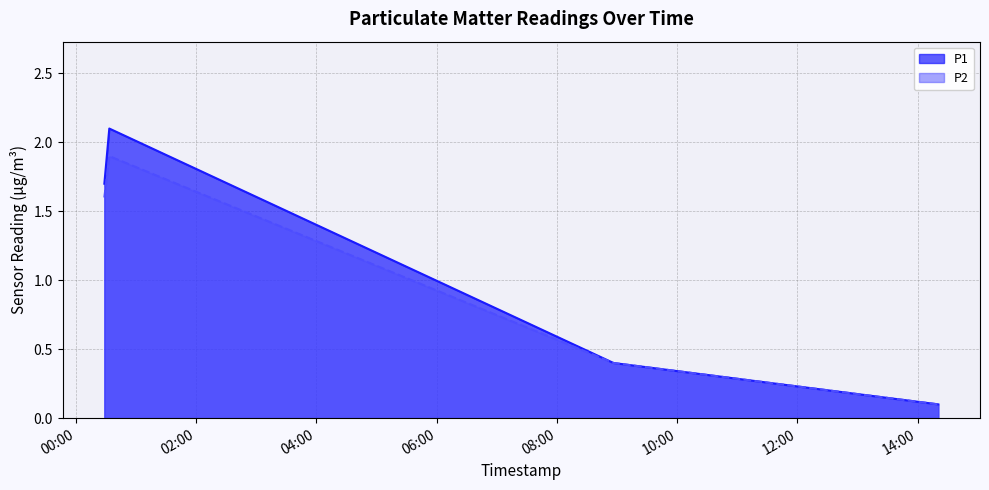

What is the difference between the maximum and minimum values in the P1 series?

2.0